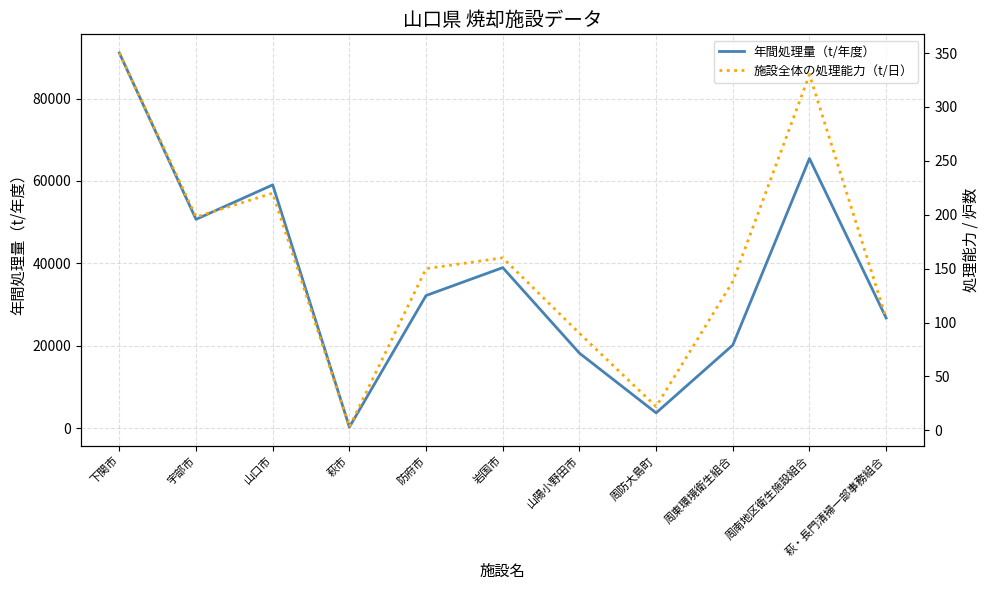

Is the value of 年間処理量（t/年度） at 宇部市 greater than the value of 施設全体の処理能力（t/日） at 周東環境衛生組合?

Yes